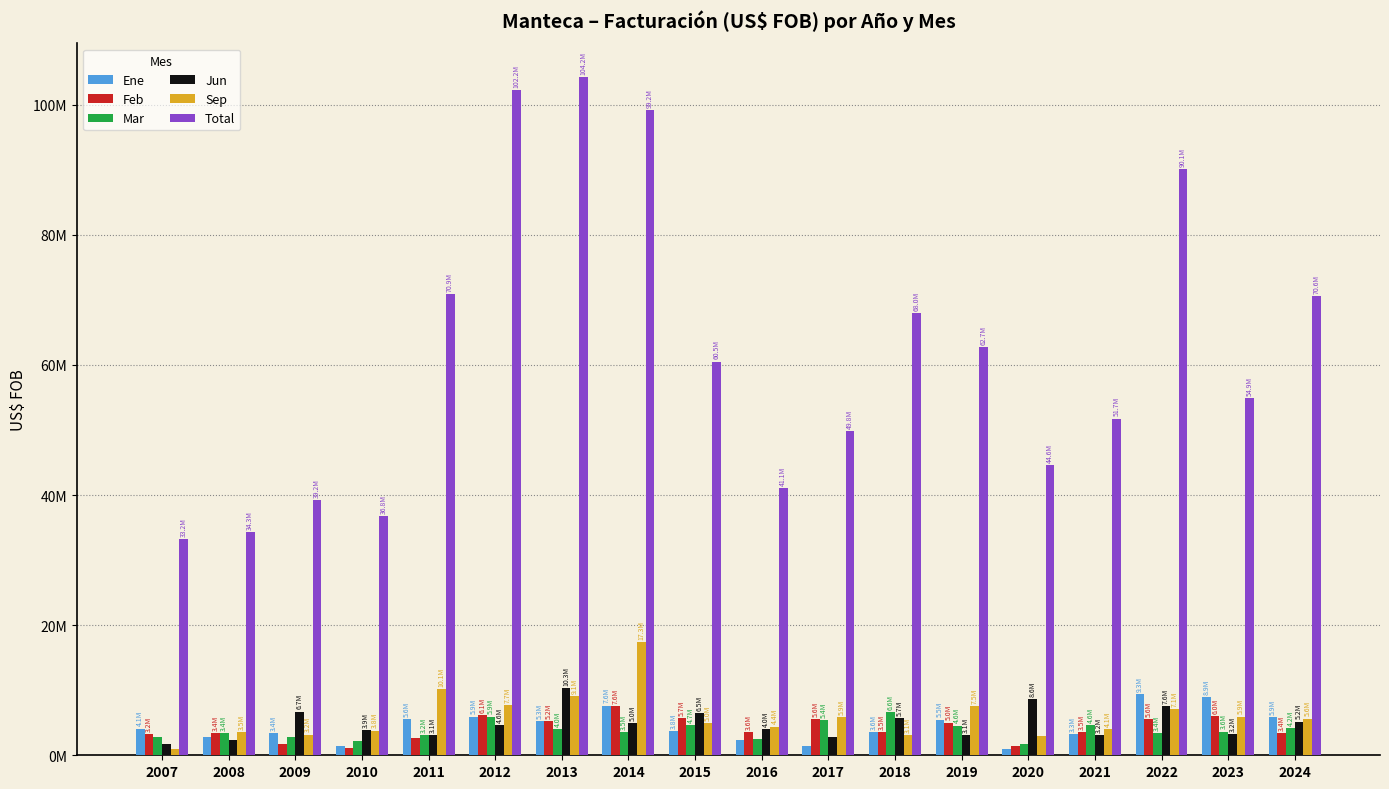

What is the highest value of the Mar series?

6640123.5